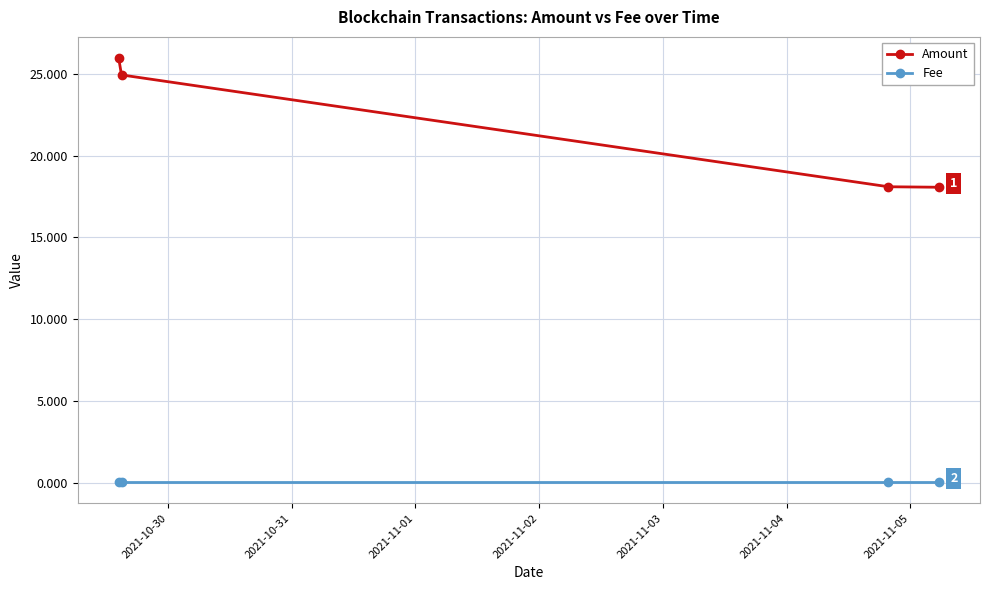

What is the maximum value shown in the chart?

26.0